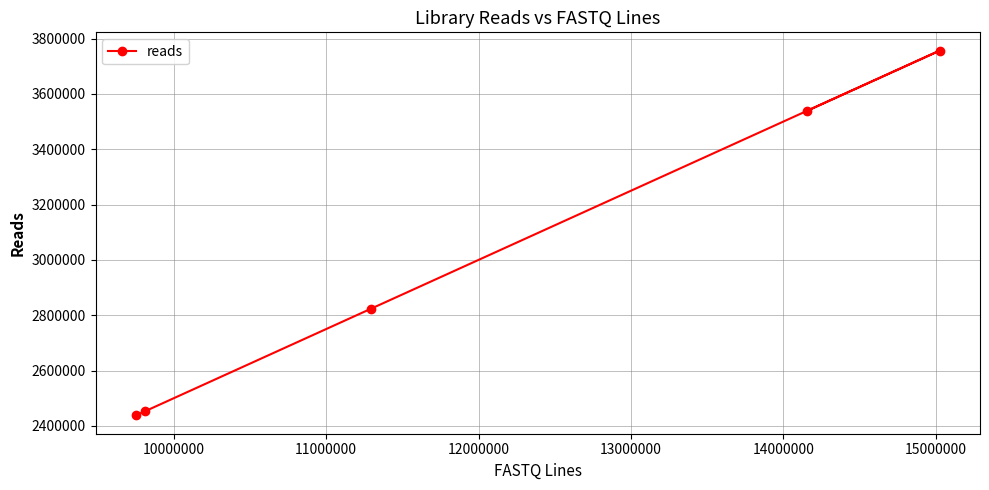

Reading left to right, extract all data points from this chart.

2437790	2452616	2823868	3537870	3756372